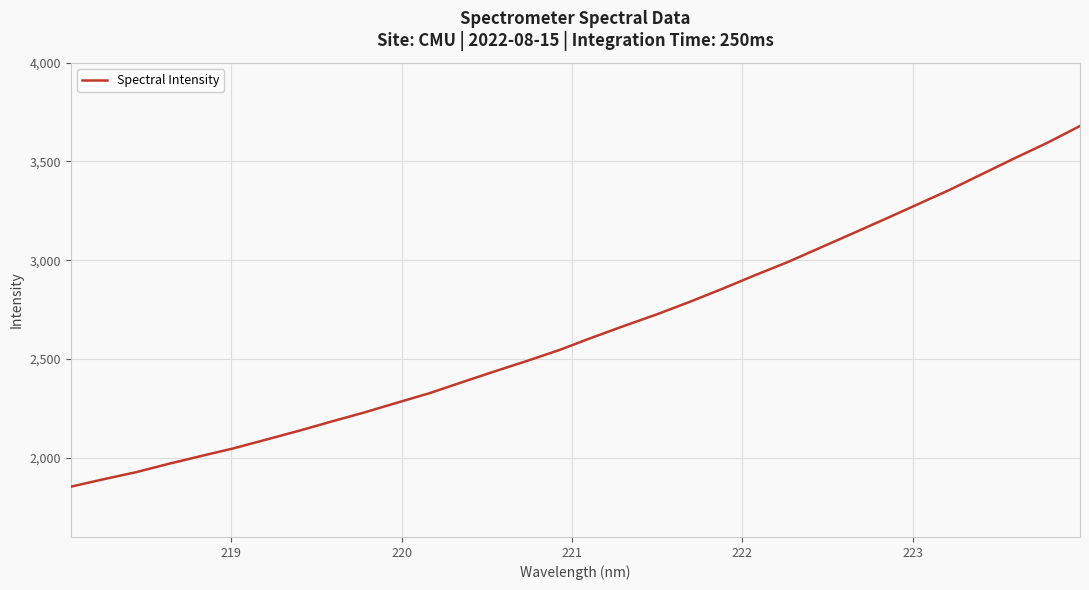

What is the average value?

2645.2